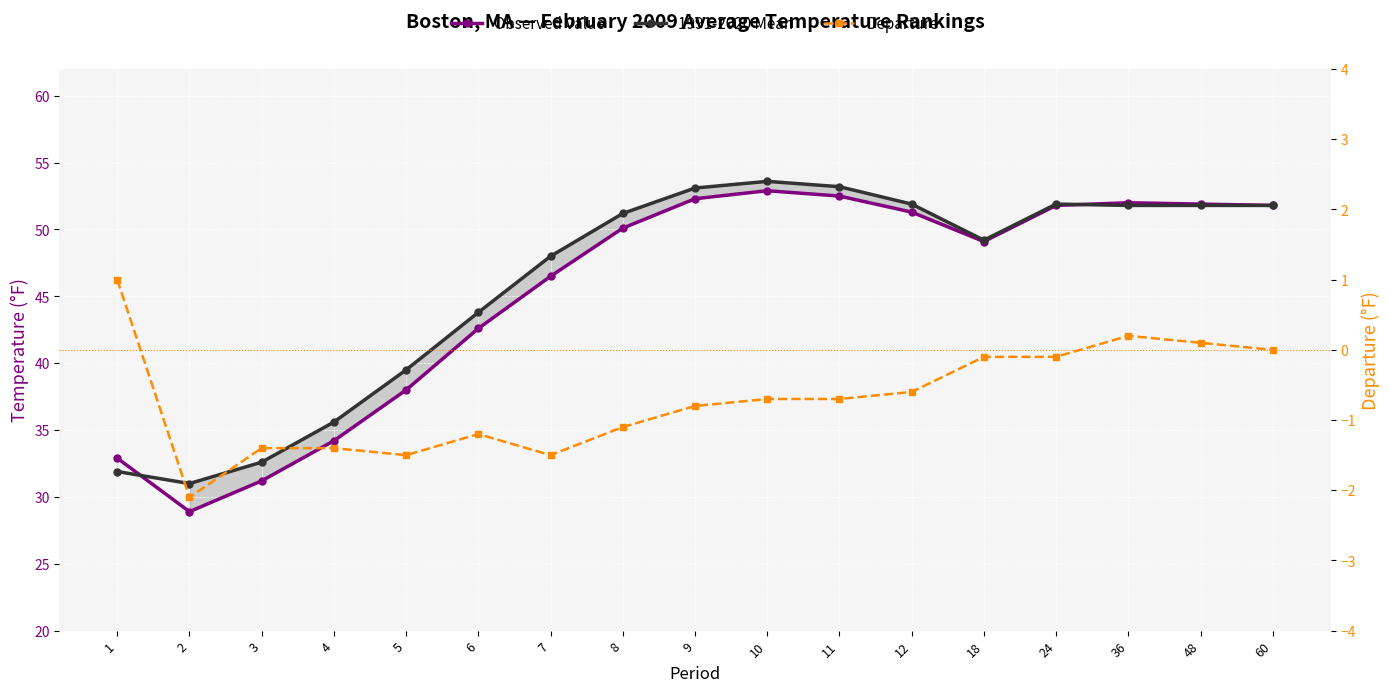

Reading right to left, transcribe all the data shown in this chart.

Observed Value: 60=51.8	48=51.9	36=52.0	24=51.8	18=49.1	12=51.3	11=52.5	10=52.9	9=52.3	8=50.1	7=46.5	6=42.6	5=38.0	4=34.2	3=31.2	2=28.9	1=32.9
1991-2020 Mean: 60=51.8	48=51.8	36=51.8	24=51.9	18=49.2	12=51.9	11=53.2	10=53.6	9=53.1	8=51.2	7=48.0	6=43.8	5=39.5	4=35.6	3=32.6	2=31.0	1=31.9
Departure: 60=0.0	48=0.1	36=0.2	24=-0.1	18=-0.1	12=-0.6	11=-0.7	10=-0.7	9=-0.8	8=-1.1	7=-1.5	6=-1.2	5=-1.5	4=-1.4	3=-1.4	2=-2.1	1=1.0